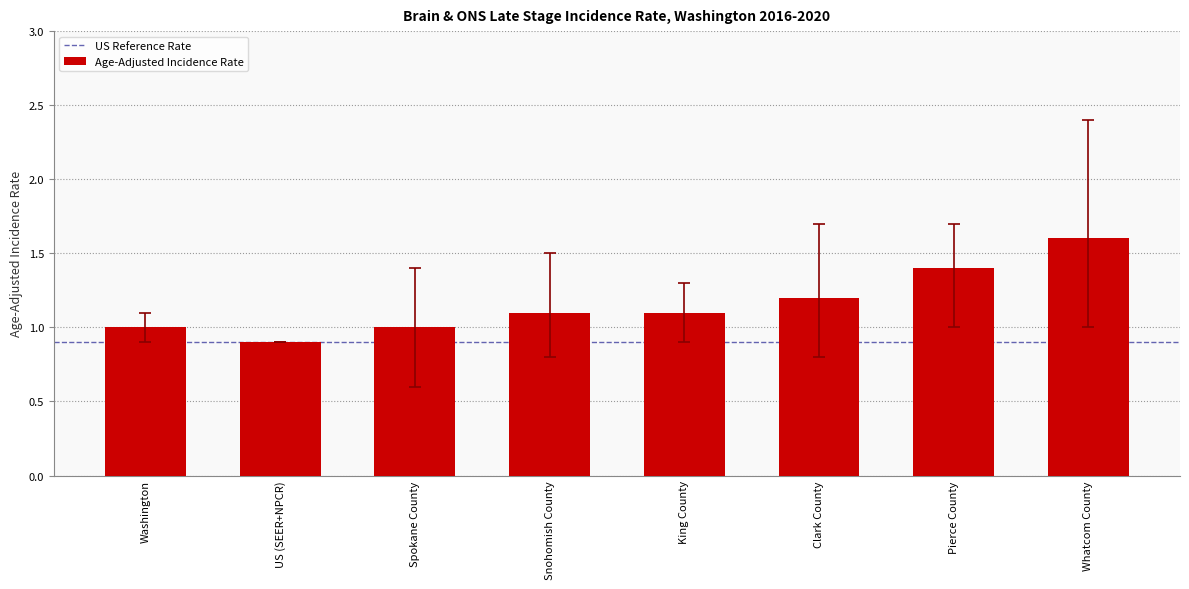

How many data points does each series have?

8